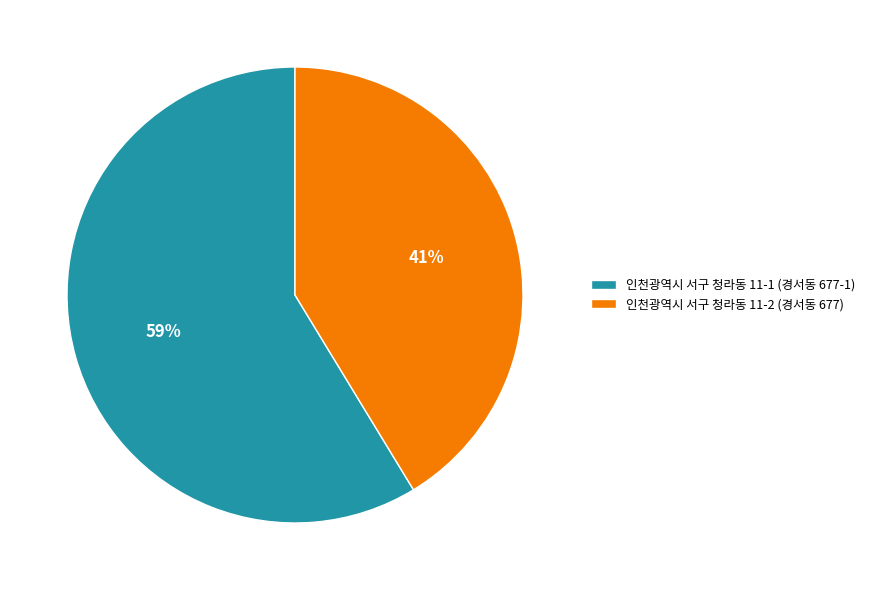

Does 인천광역시 서구 청라동 11-1 (경서동 677-1) represent more than half of the total?

Yes